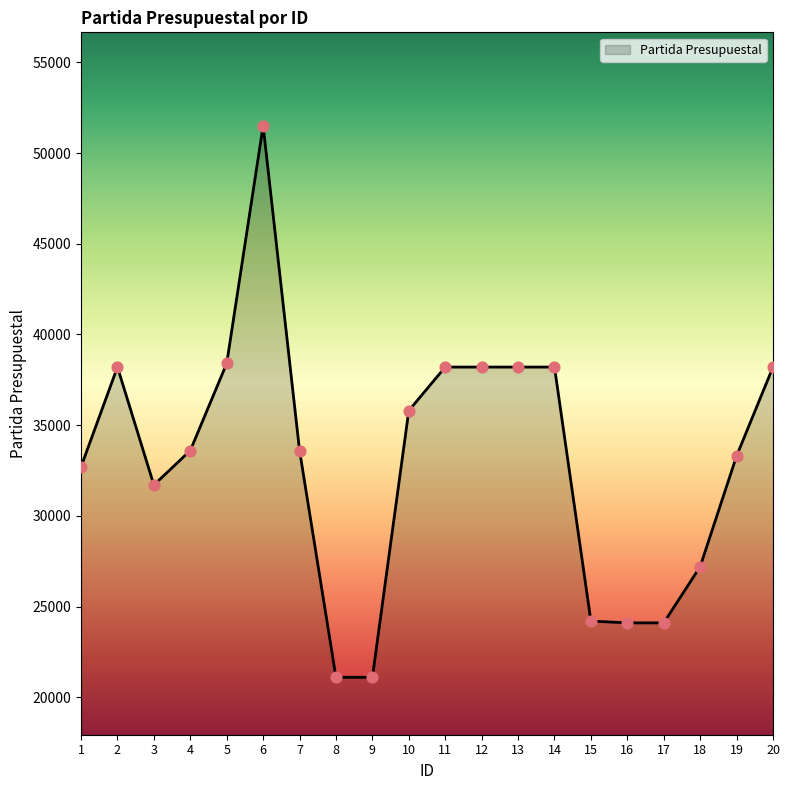

Which has a higher value, 5 or 19?

5